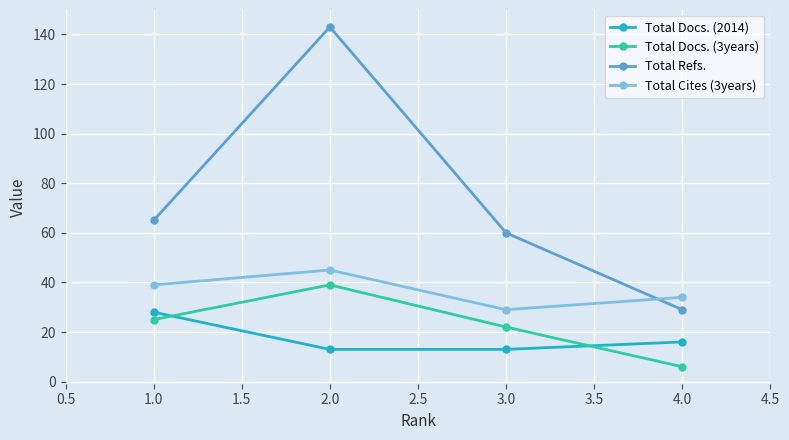

Reading left to right, list all the values displayed in this chart.

Total Docs. (2014): 28	13	13	16
Total Docs. (3years): 25	39	22	6
Total Refs.: 65	143	60	29
Total Cites (3years): 39	45	29	34